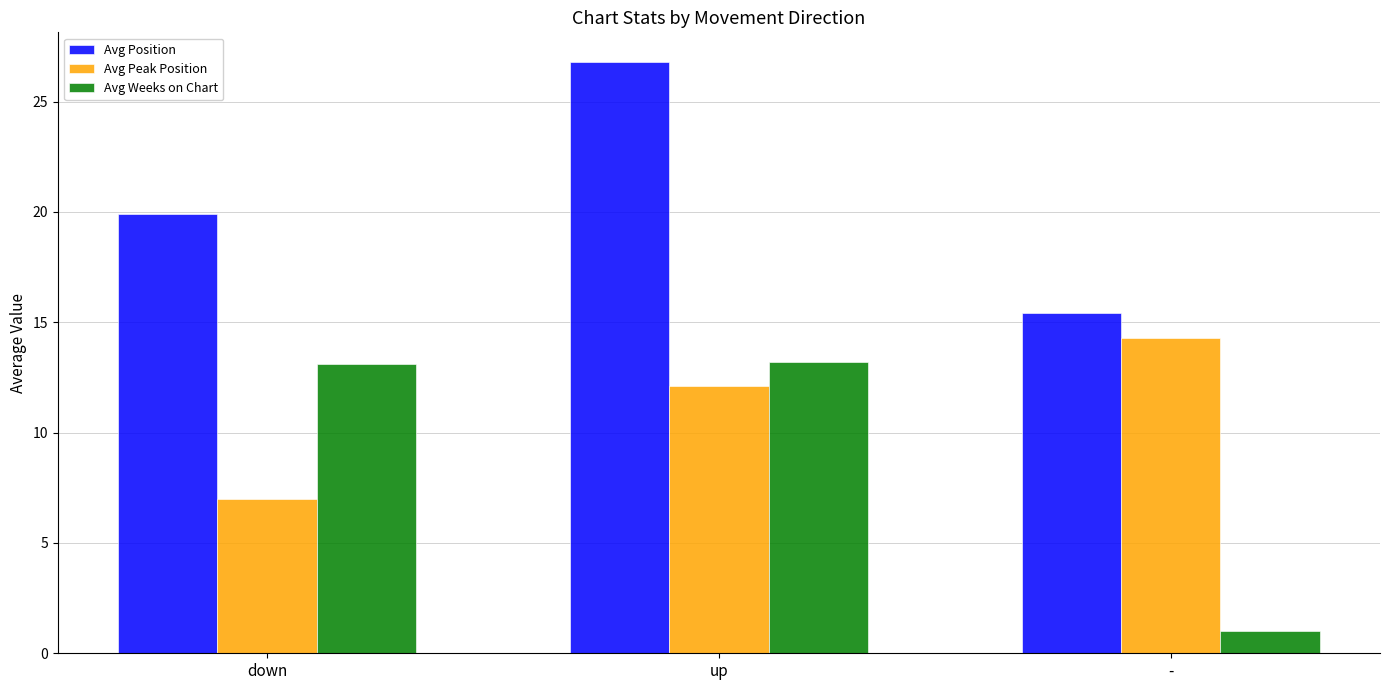

What are all the series names shown in the legend?

Avg Position, Avg Peak Position, Avg Weeks on Chart